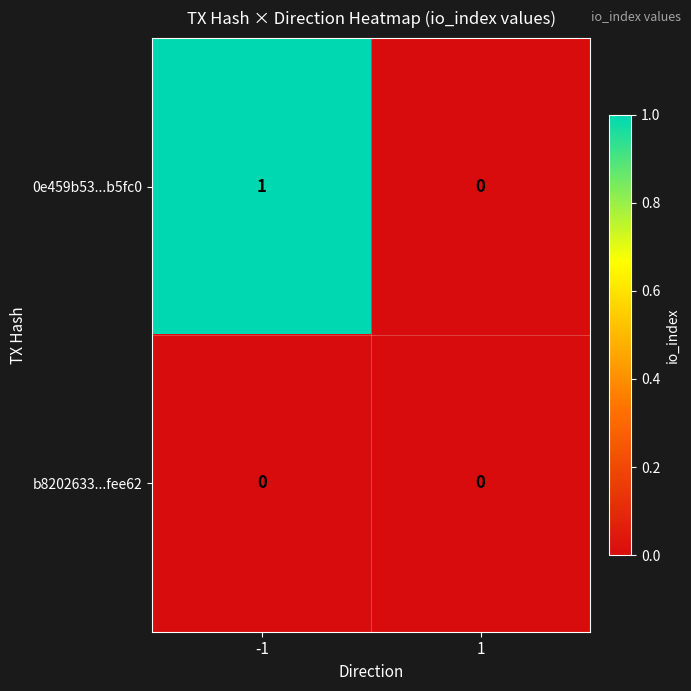

How many series are shown in this chart?

2